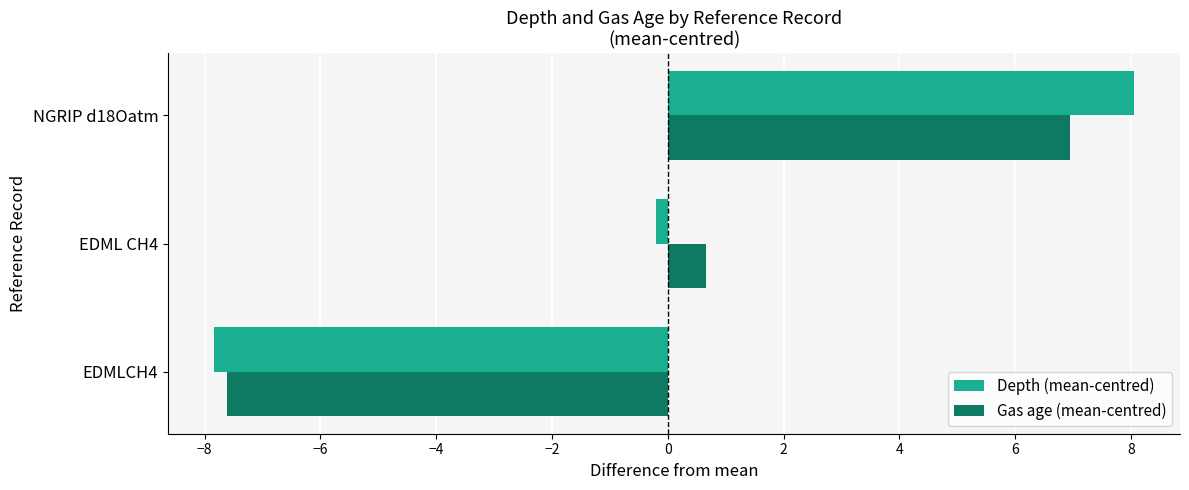

True or false: Depth (mean-centred) has a value of -0.2 at EDML CH4.

True